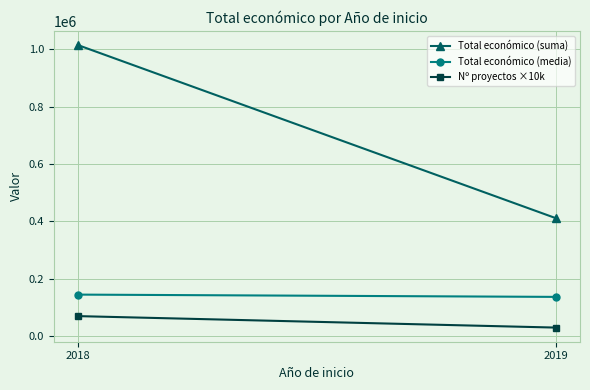

What is the spread (max minus min) of values at 2018?

944264